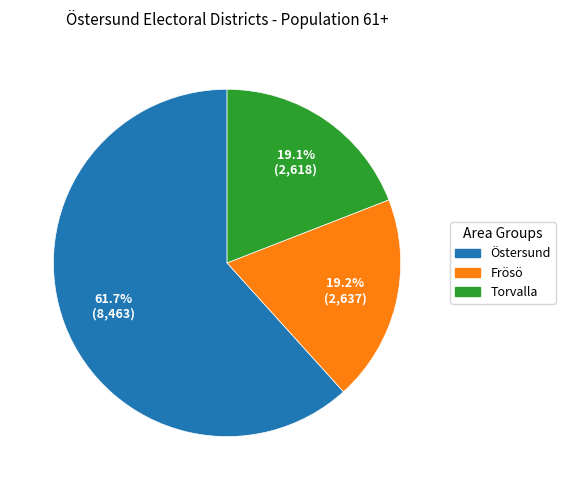

Is there any slice that represents more than half of the pie?

Yes